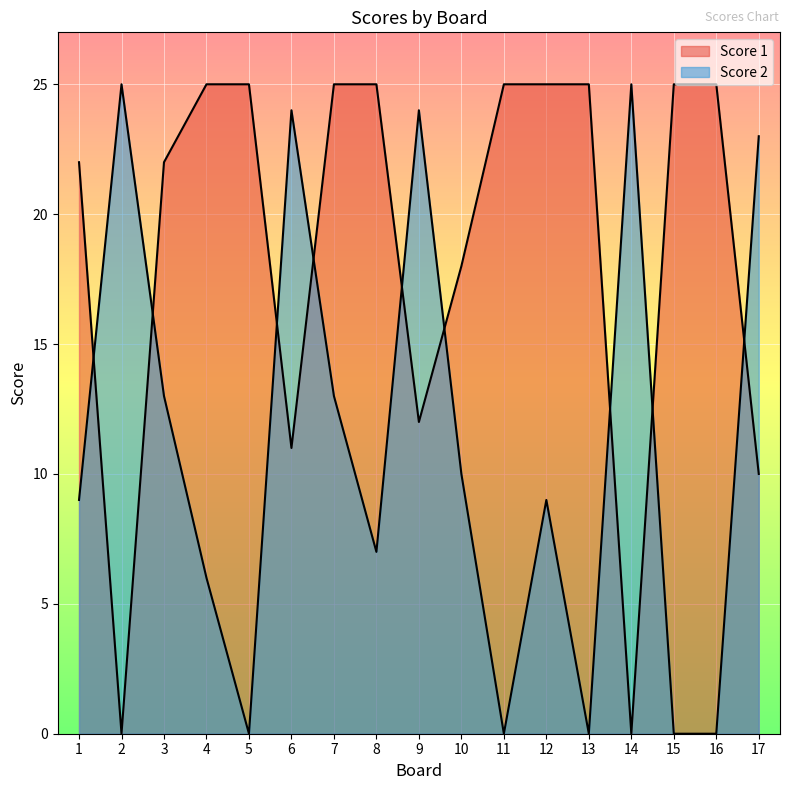

True or false: Score 1 and Score 2 intersect in this chart.

True